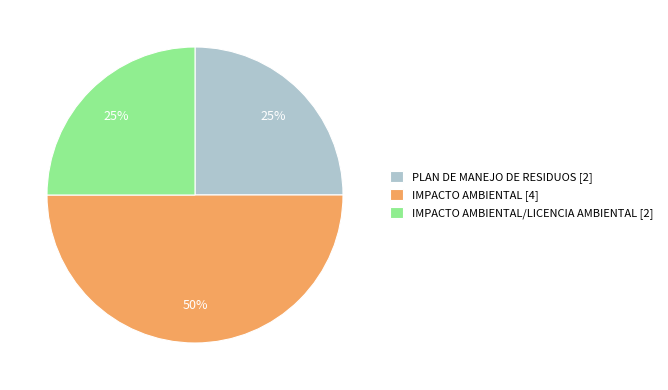

To the nearest percent, what is the average slice percentage?

33%